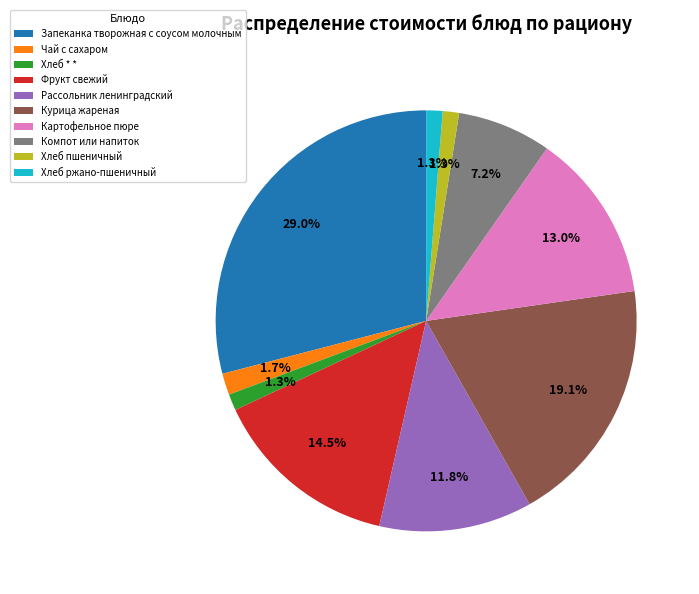

The Рассольник ленинградский slice represents 12% of the pie. True or false?

True